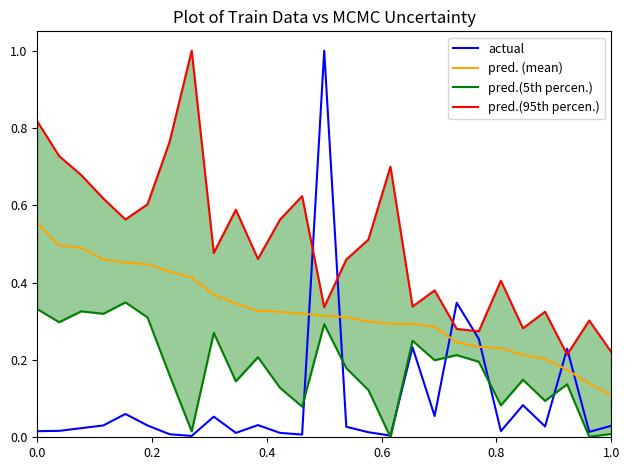

Is this an area chart (filled region under the line)?

No